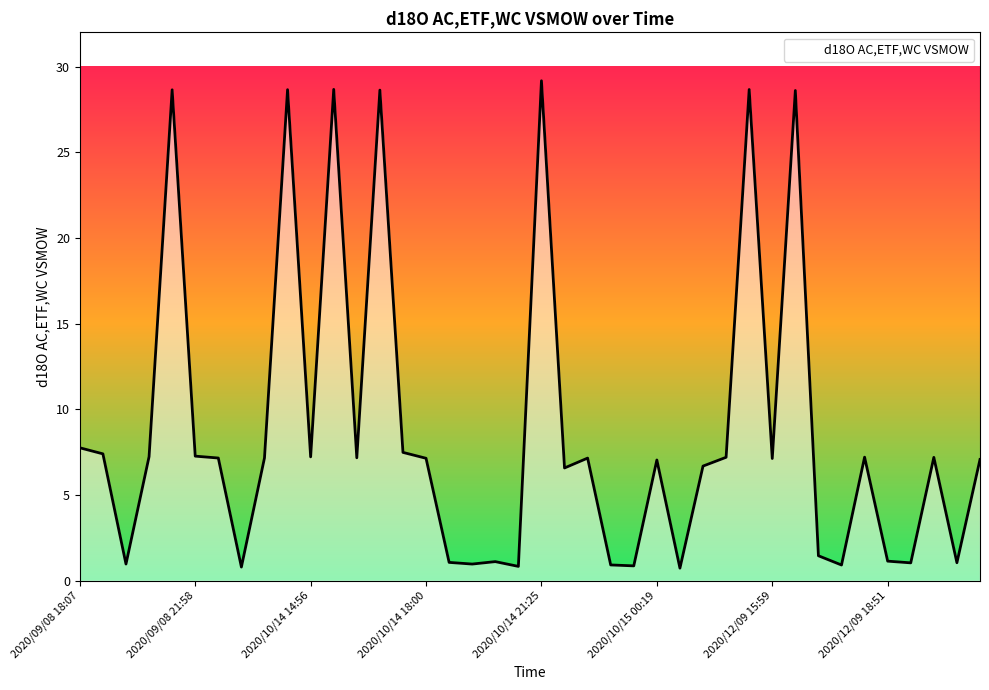

True or false: there are more than 0 points higher than both neighbors.

True